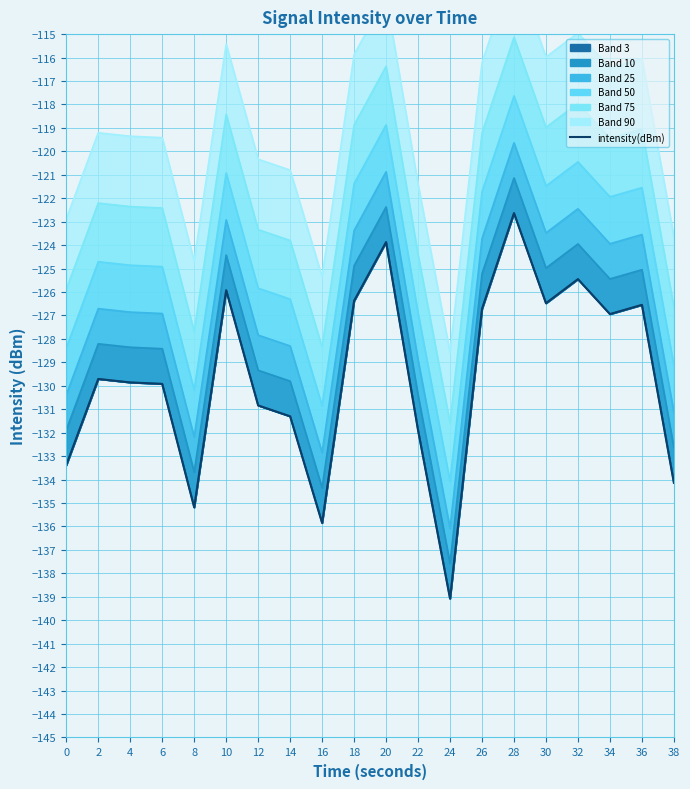

What is the difference between the second highest and minimum values?

15.2